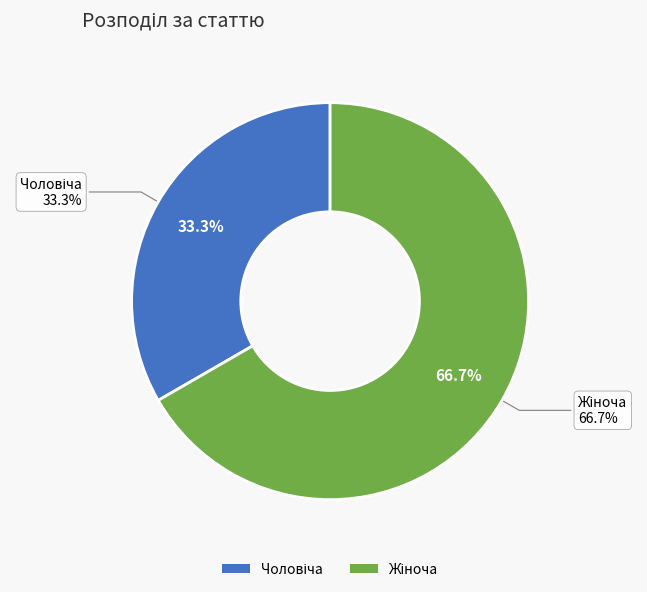

Is Жіноча the majority of the pie?

Yes